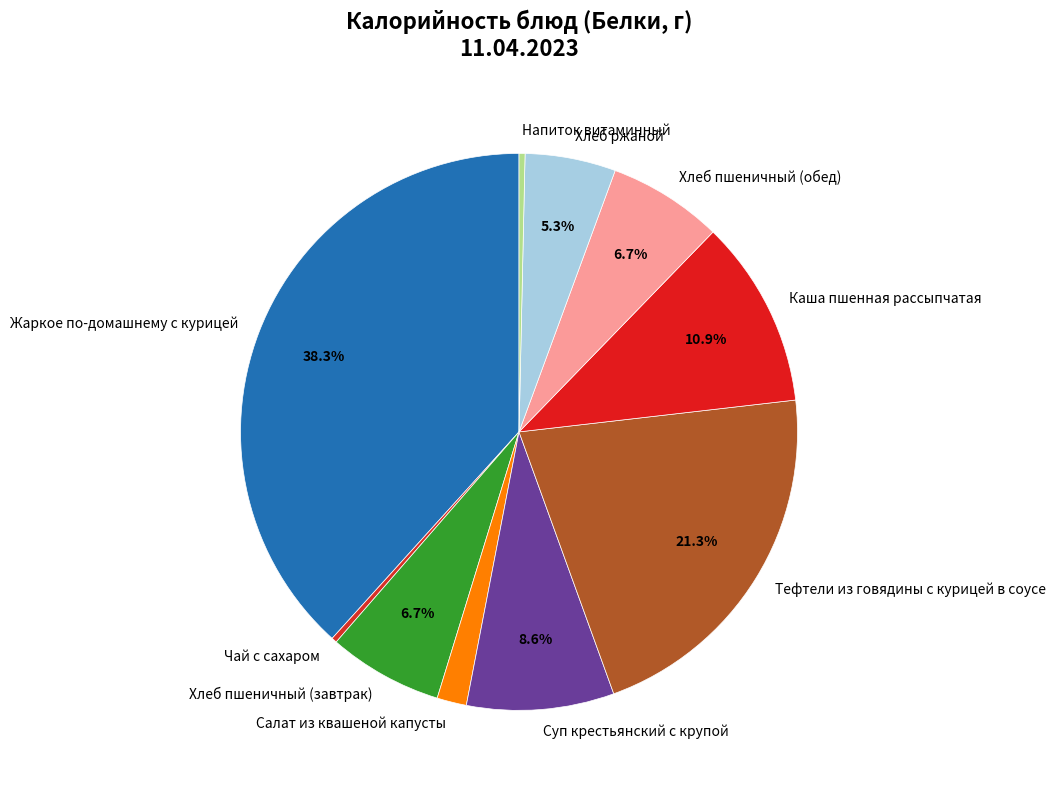

True or false: Каша пшенная рассыпчатая accounts for 23% of the total.

False